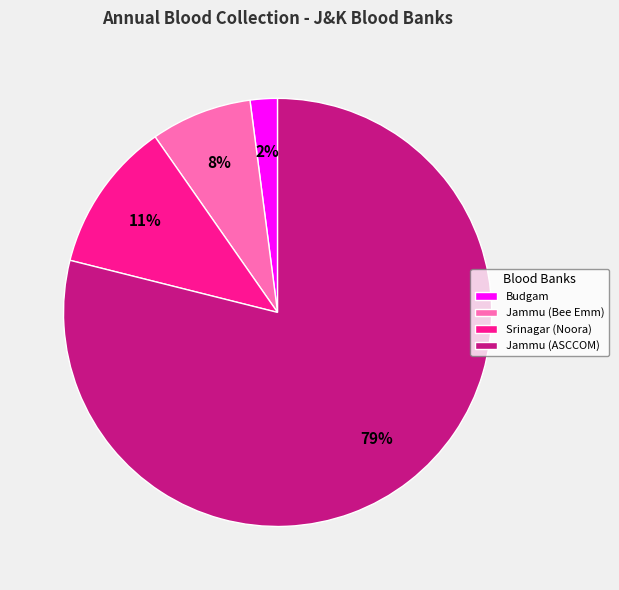

Which has a higher value, Budgam or Jammu (ASCCOM)?

Jammu (ASCCOM)